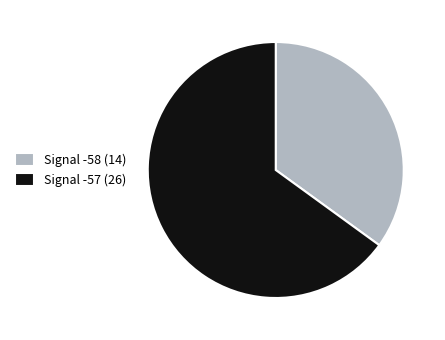

Does Signal -58 (14) represent more than half of the total?

No